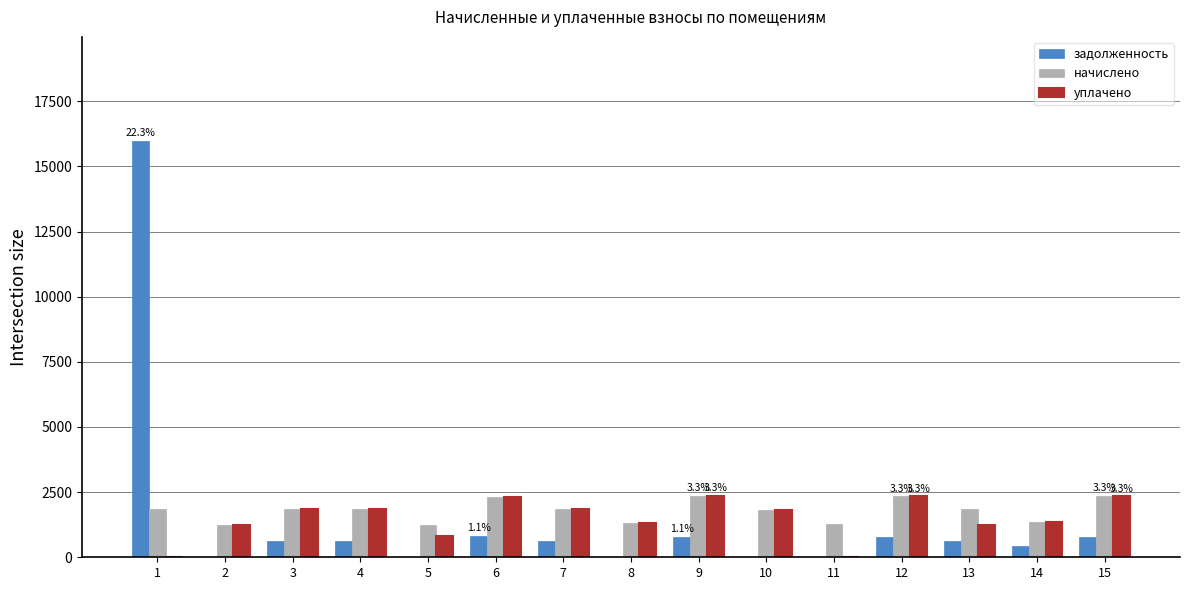

Is the value of начислено at 12 greater than the value of задолженность at 12?

Yes